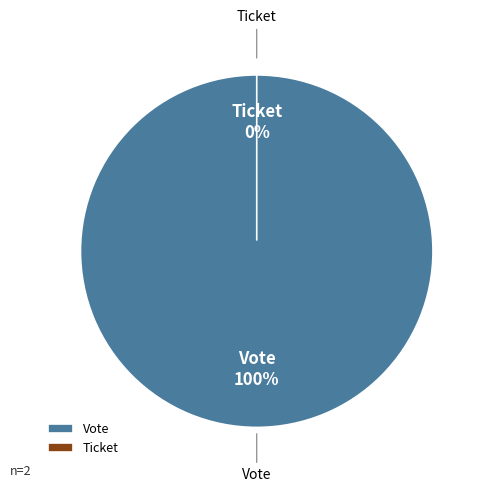

Which slice represents more than half of the pie?

Vote